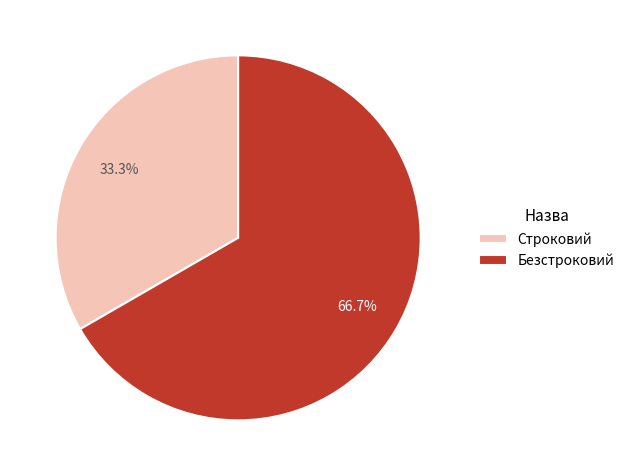

How many slices are in this pie chart?

2